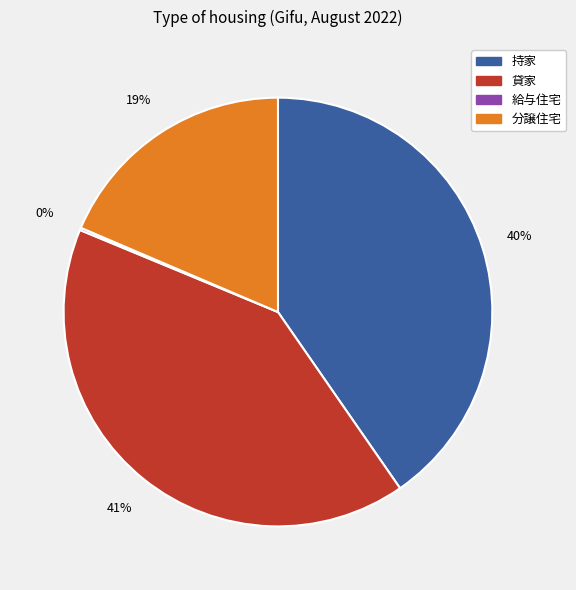

To the nearest percent, what is the combined percentage of 貸家 and 持家?

81%